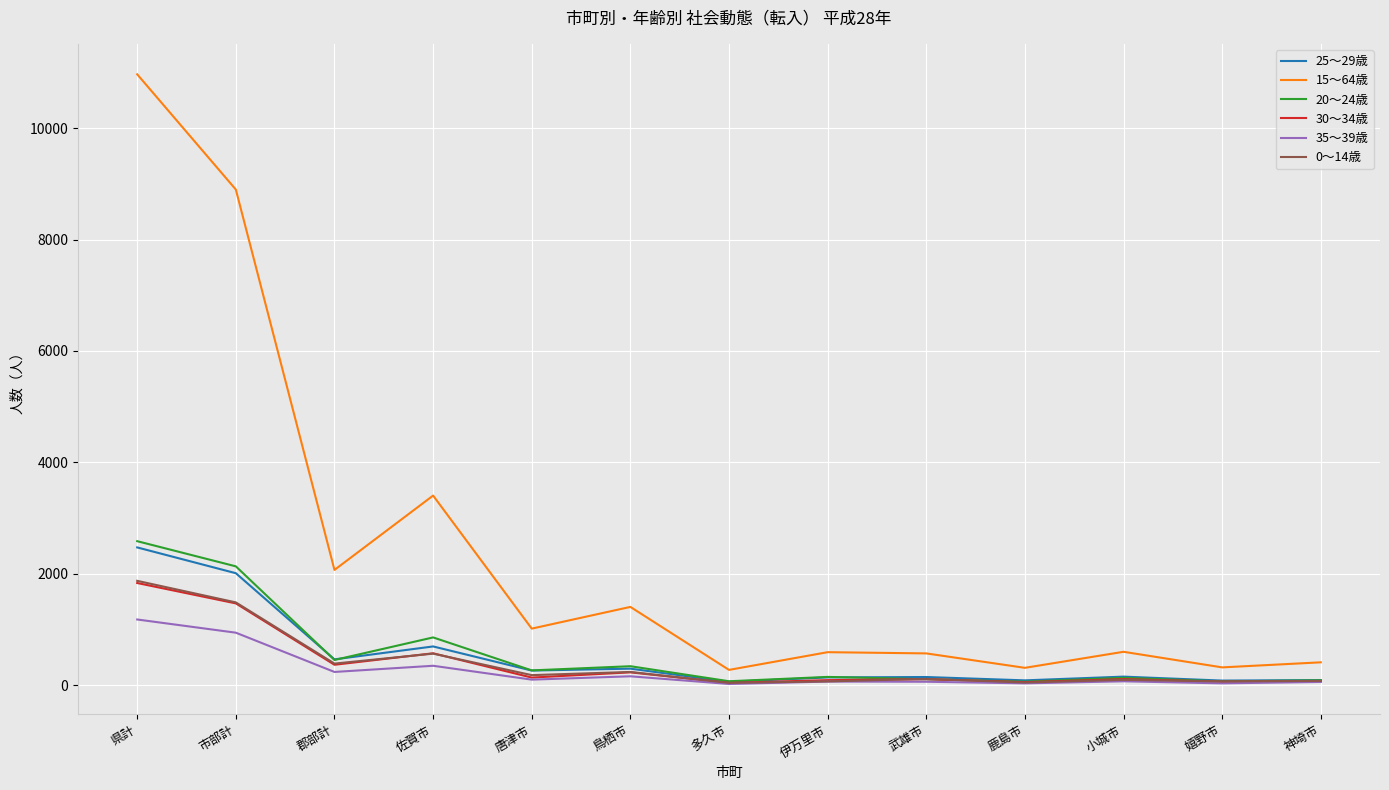

True or false: 30～34歳 and 15～64歳 intersect in this chart.

False